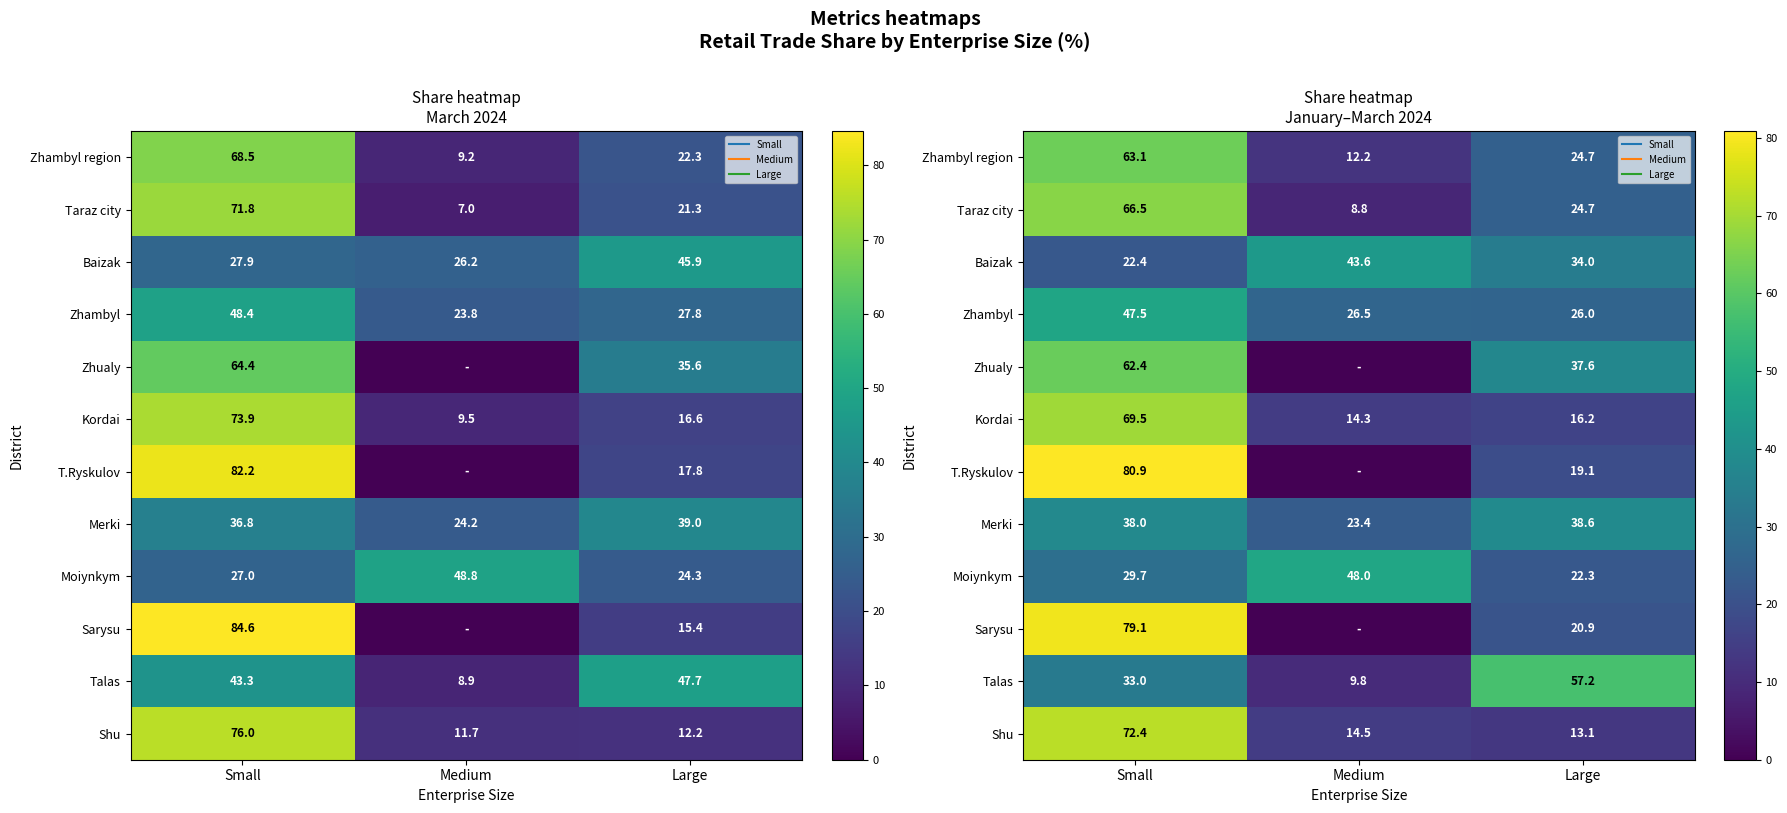

What is the difference between the maximum and minimum values in the Talas series?

47.4